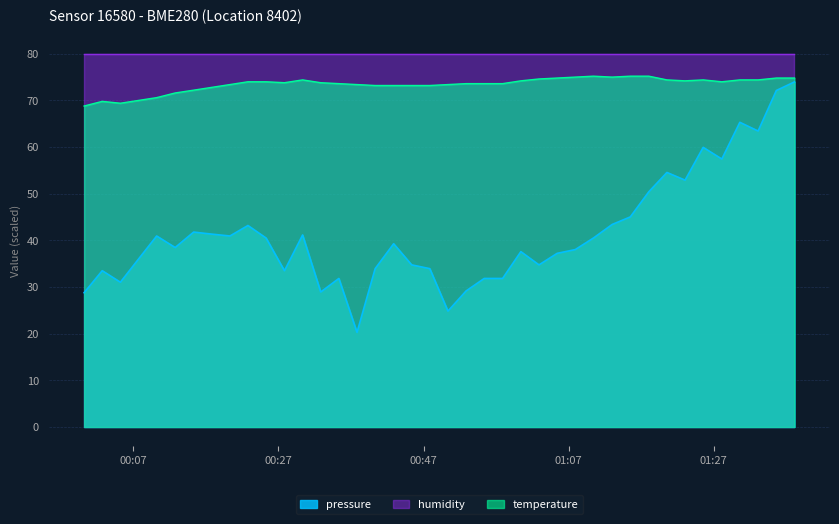

Rank the series by their average value, from lowest to highest.

pressure, temperature, humidity